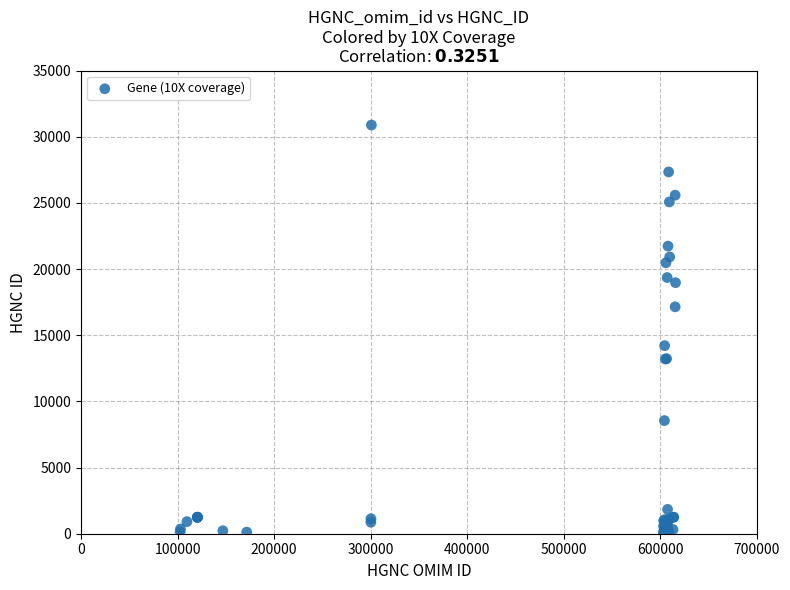

What Y value in the scatter plot is closest to 15474?

14211